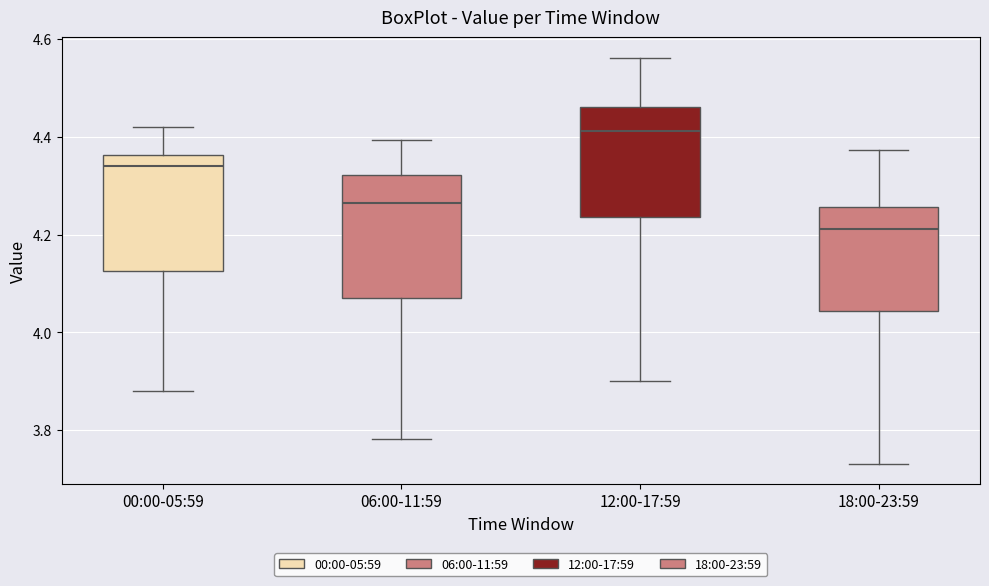

Reading left to right, read every box against the y-axis: the position of its median line, the range the box covers, and the ends of its whiskers. The values are not printed on the chart, so give them approximately, as read against the axis.

00:00-05:59: median 4.34, box 4.12 to 4.36, whiskers 3.88 to 4.42
06:00-11:59: median 4.26, box 4.08 to 4.32, whiskers 3.78 to 4.40
12:00-17:59: median 4.42, box 4.24 to 4.46, whiskers 3.90 to 4.56
18:00-23:59: median 4.22, box 4.04 to 4.26, whiskers 3.74 to 4.38